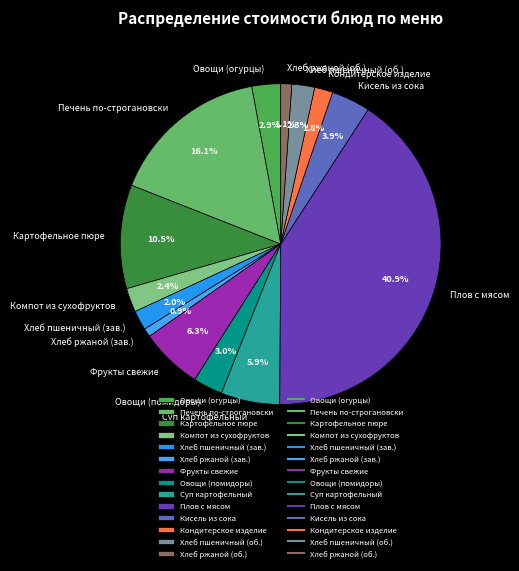

Count the number of slices in the pie.

14